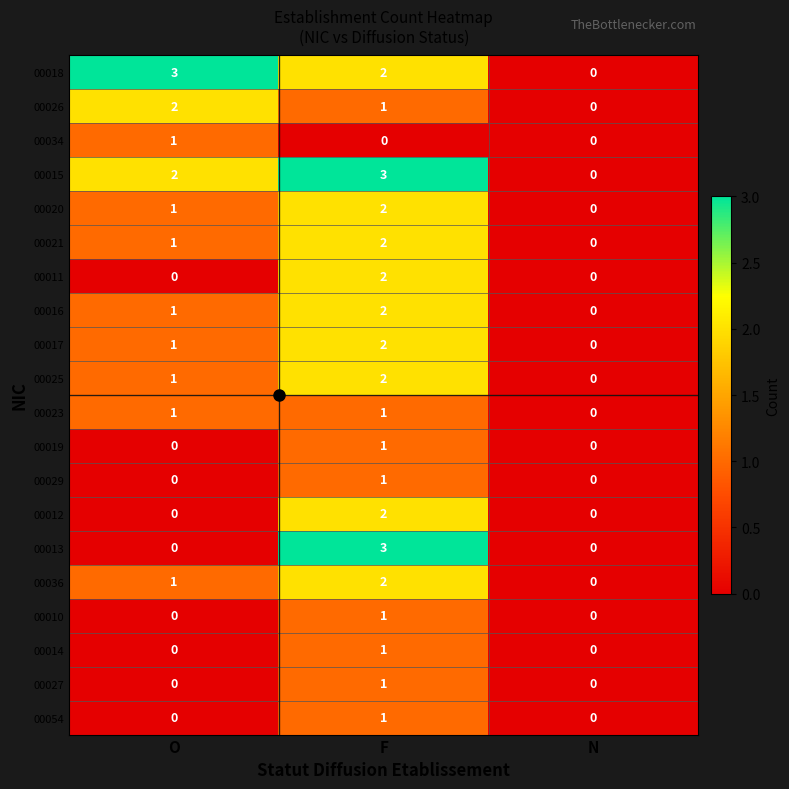

What is the spread (max minus min) of values at F?

3